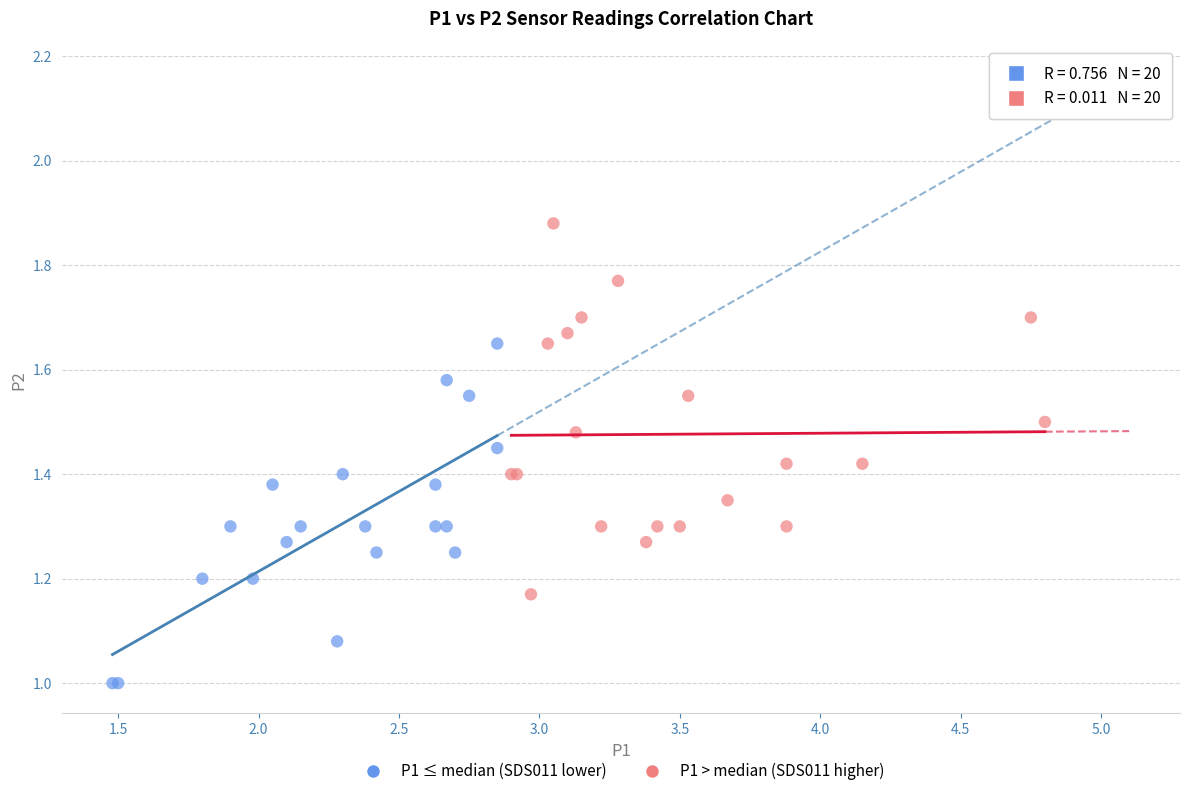

Which series contains the lowest Y value?

P1 ≤ median (SDS011 lower)